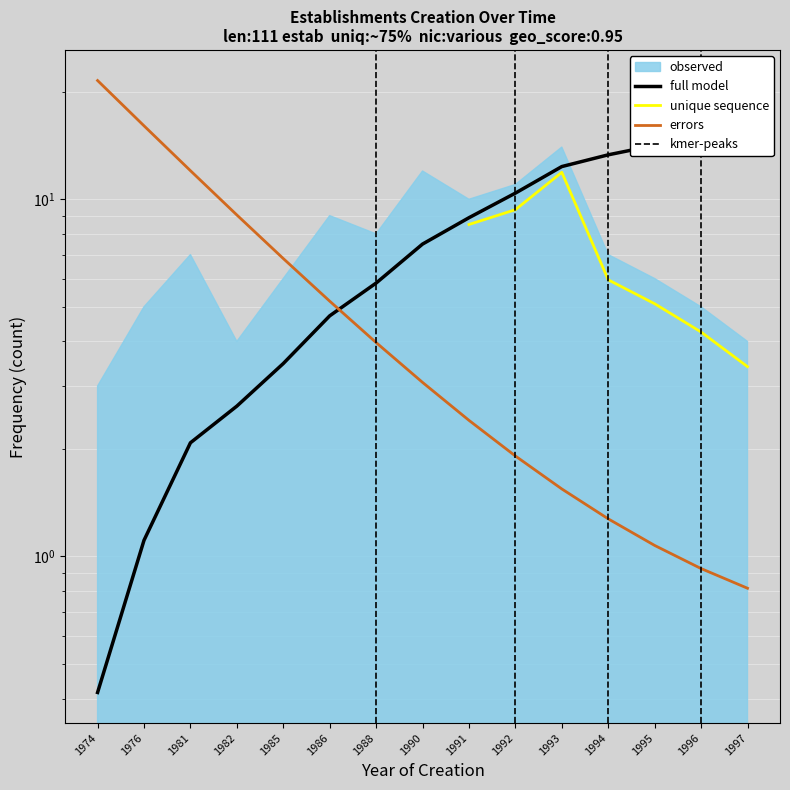

What is the average value?

7.8